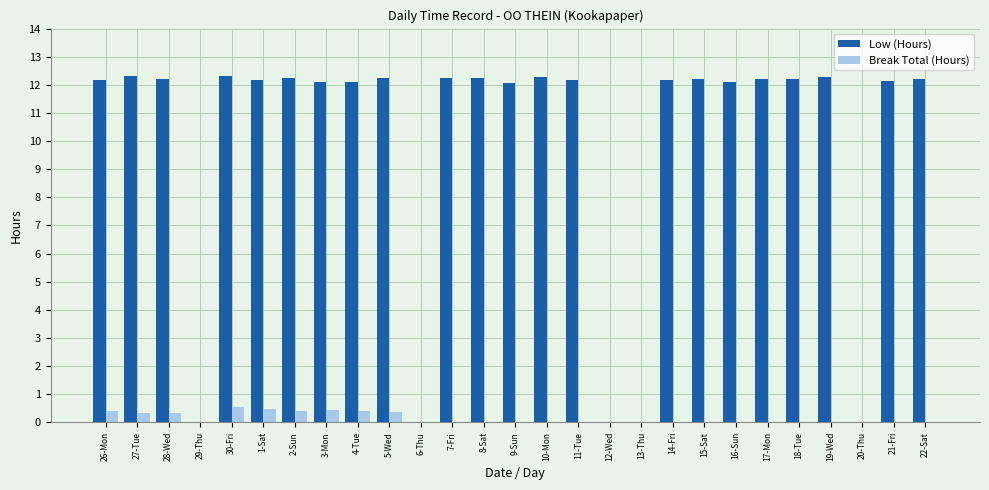

What is the sum of all Break Total (Hours) values?

3.8